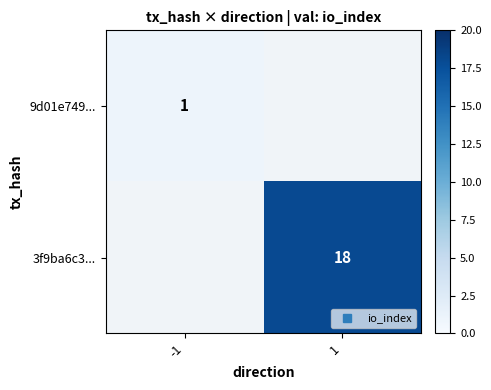

List the labels in order of 3f9ba6c3... value, largest first.

-1, 1